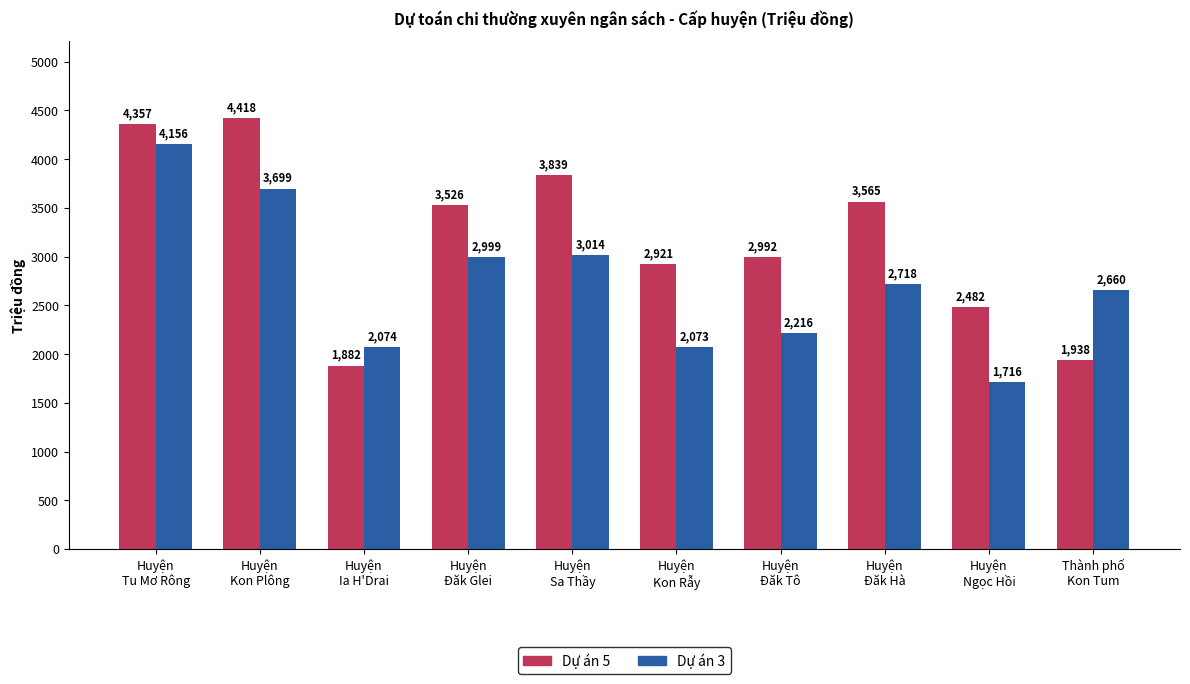

Rank the categories by Dự án 3 value from highest to lowest.

Huyện
Tu Mơ Rông, Huyện
Kon Plông, Huyện
Sa Thầy, Huyện
Đăk Glei, Huyện
Đăk Hà, Thành phố
Kon Tum, Huyện
Đăk Tô, Huyện
Ia H'Drai, Huyện
Kon Rẫy, Huyện
Ngọc Hồi